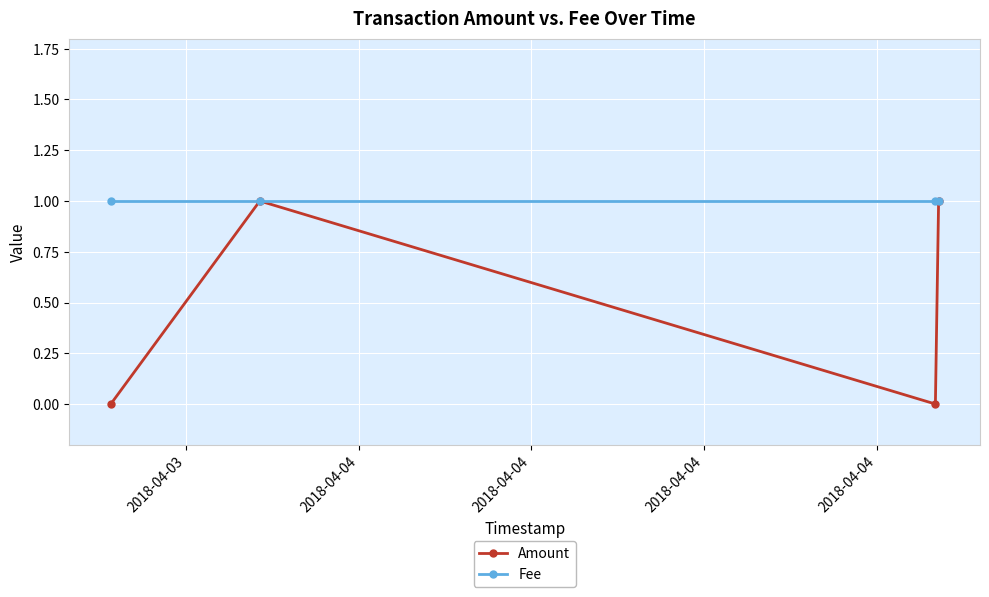

Which series has the largest range (max minus min)?

Amount